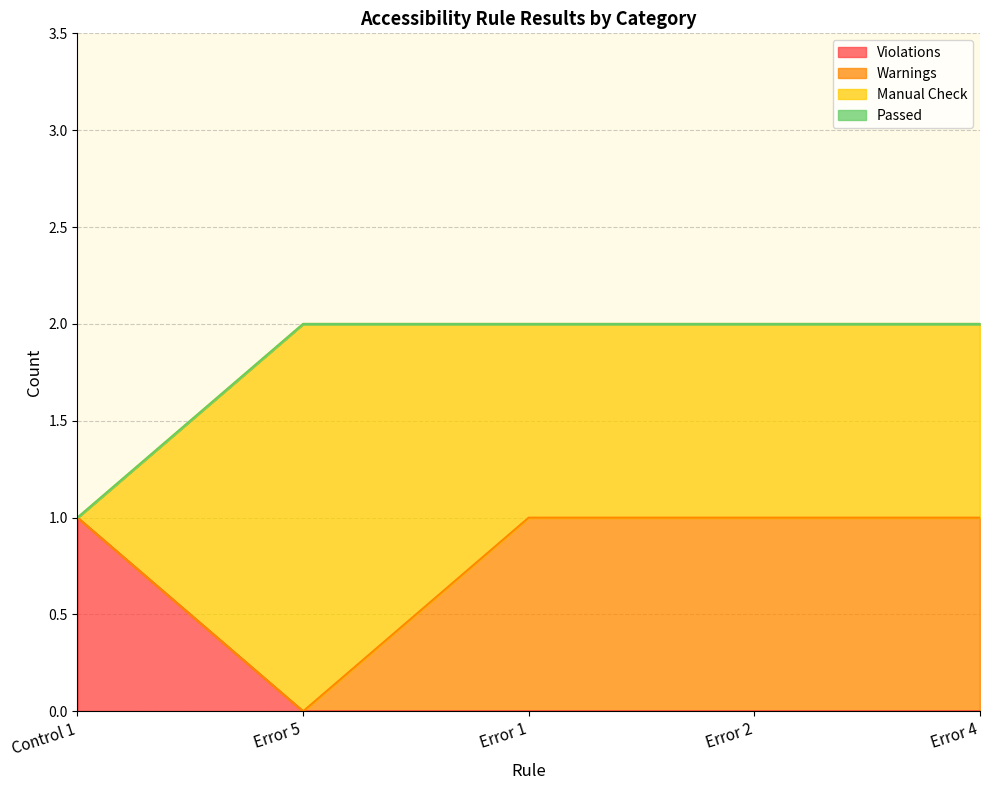

At which category is the sum across all series the highest?

Error 5